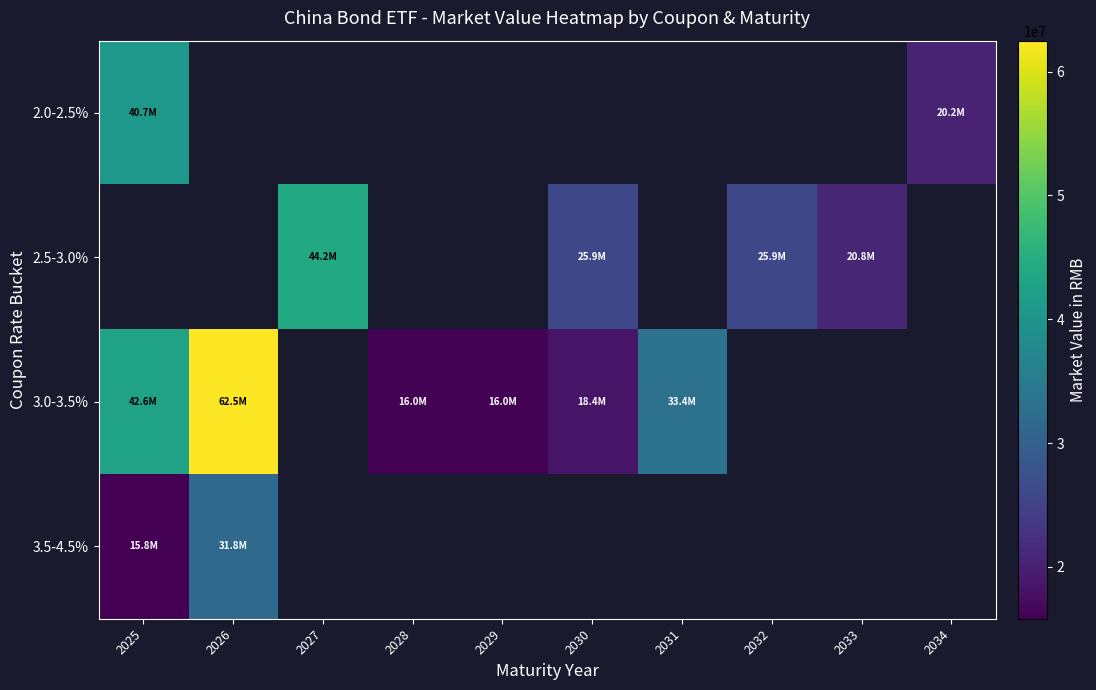

What is the minimum value for row_2?

16011976.3